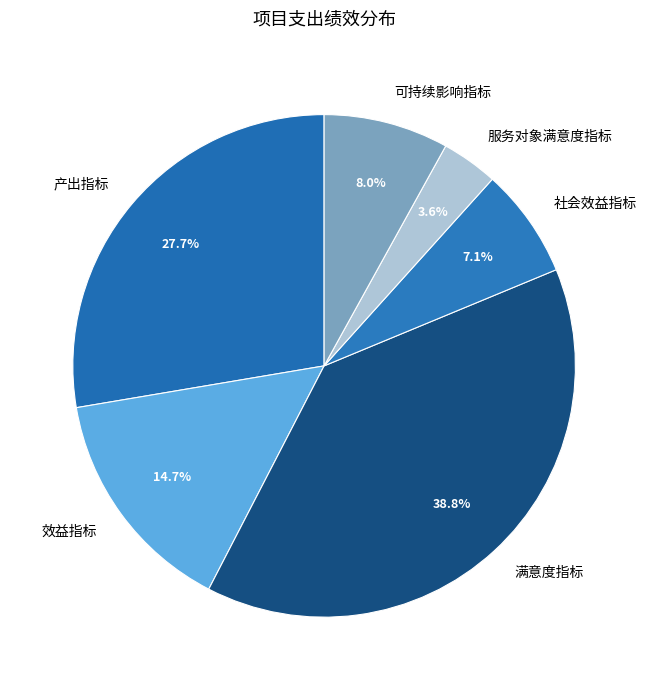

To the nearest percent, what is the average slice percentage?

17%